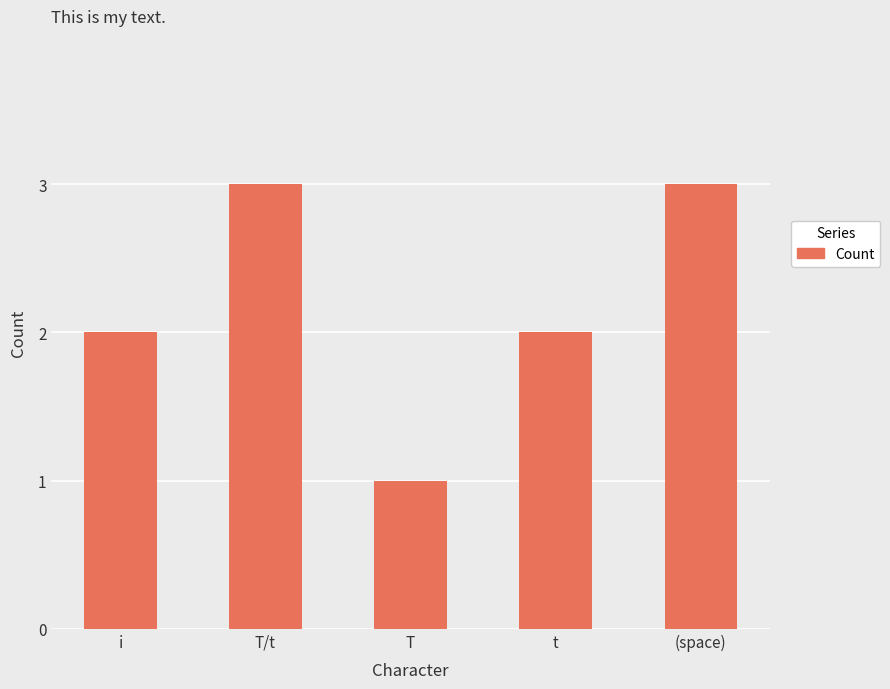

Read the value at (space).

3